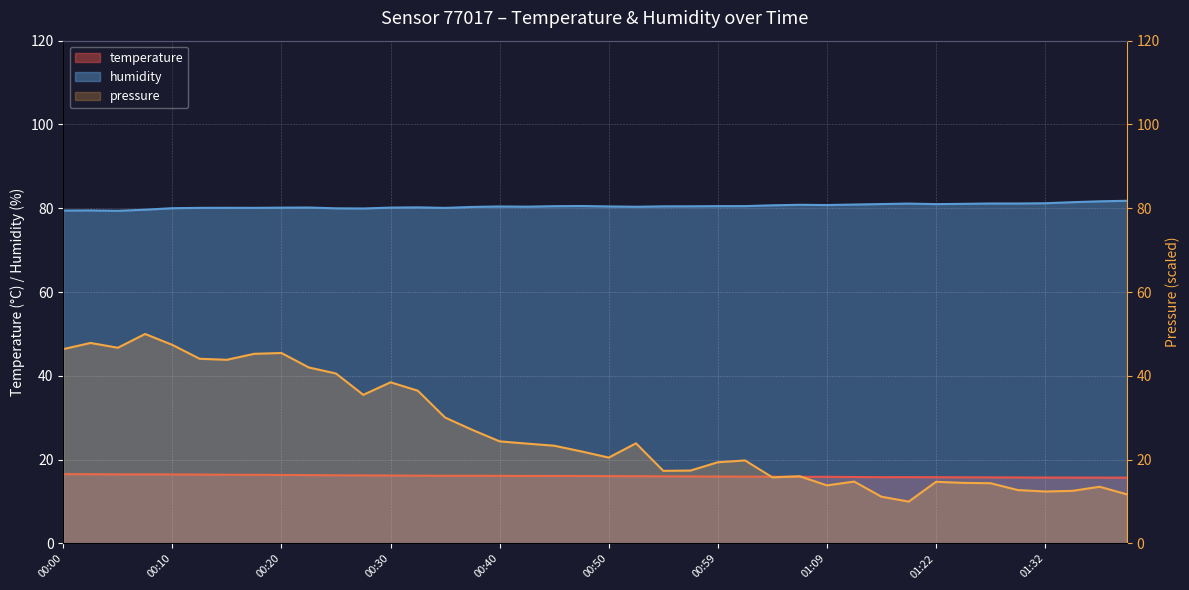

What value does the temperature series have at 00:20?

16.4